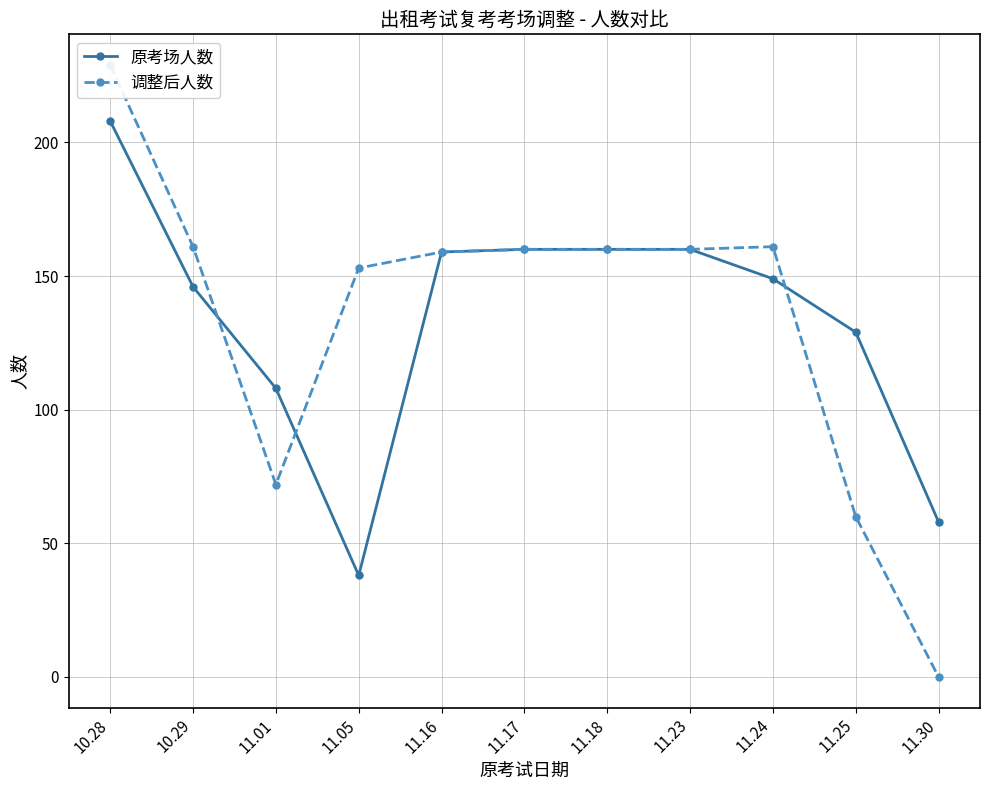

Reading left to right, list all the values displayed in this chart.

原考场人数: 208	146	108	38	159	160	160	160	149	129	58
调整后人数: 229	161	72	153	159	160	160	160	161	60	0